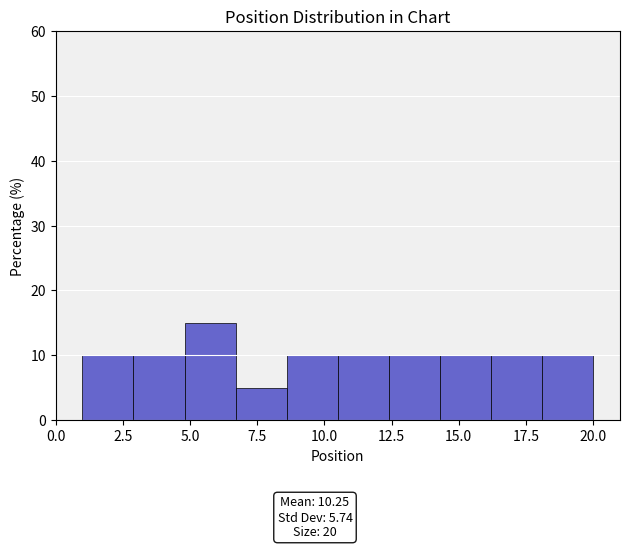

Read against the x-axis, roughly where is the centre of the tallest bar?

6.0